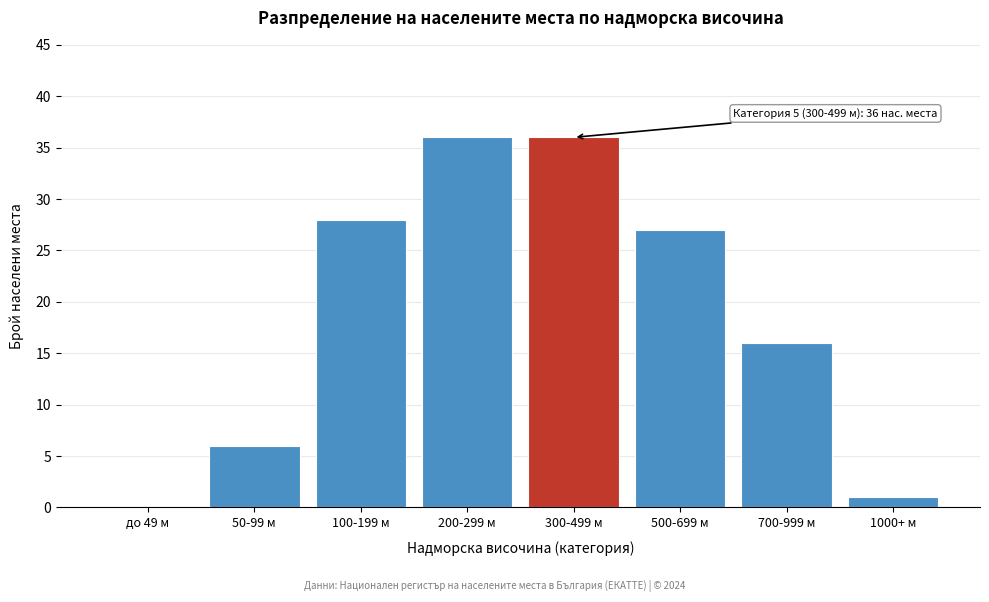

Reading left to right, transcribe all the data shown in this chart.

до 49 м=0	50-99 м=6	100-199 м=28	200-299 м=36	300-499 м=36	500-699 м=27	700-999 м=16	1000+ м=1